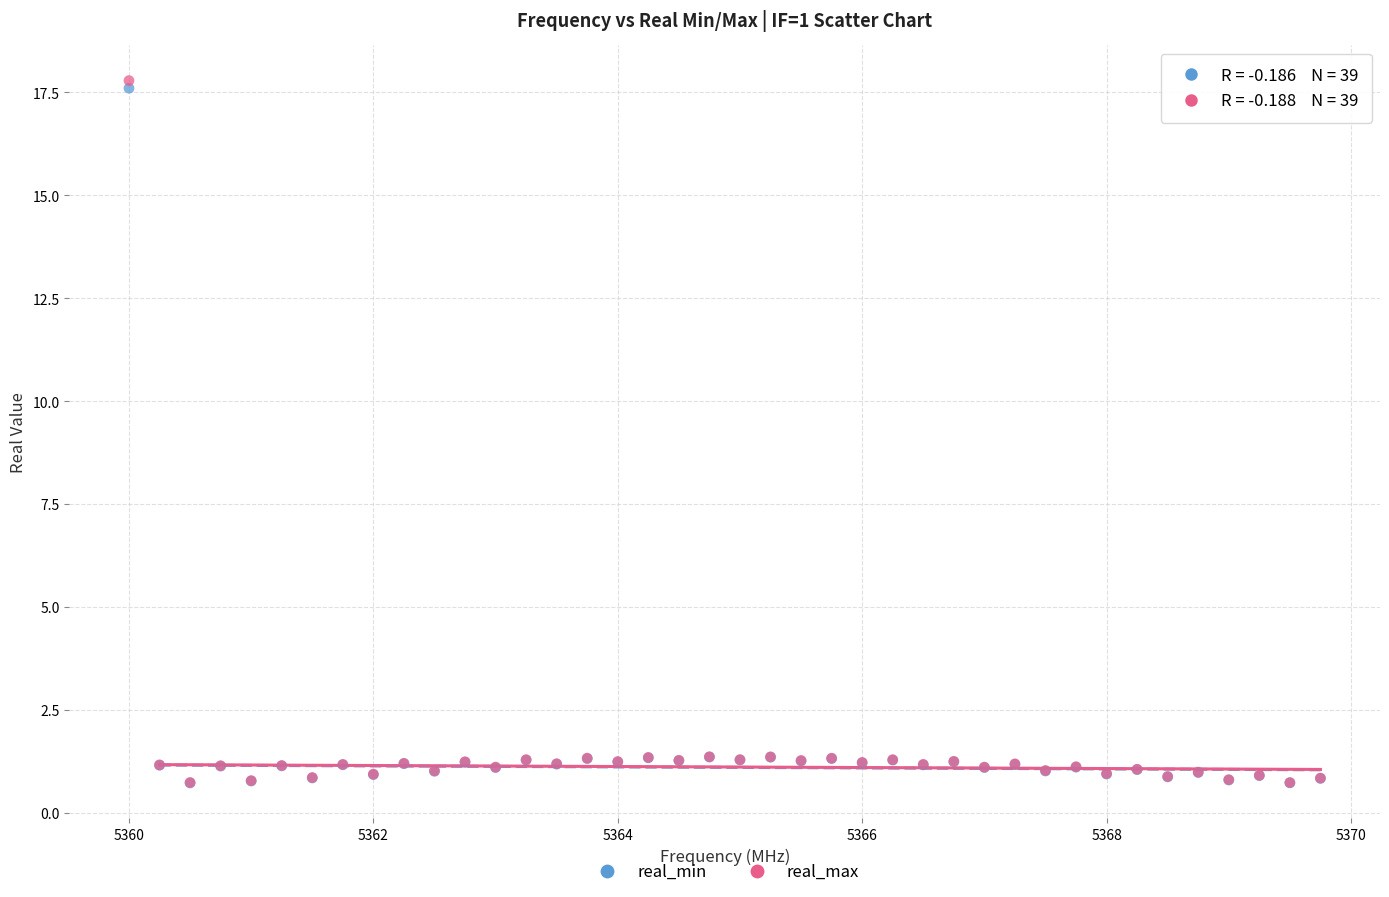

What are all the series names shown in the legend?

real_min, real_max